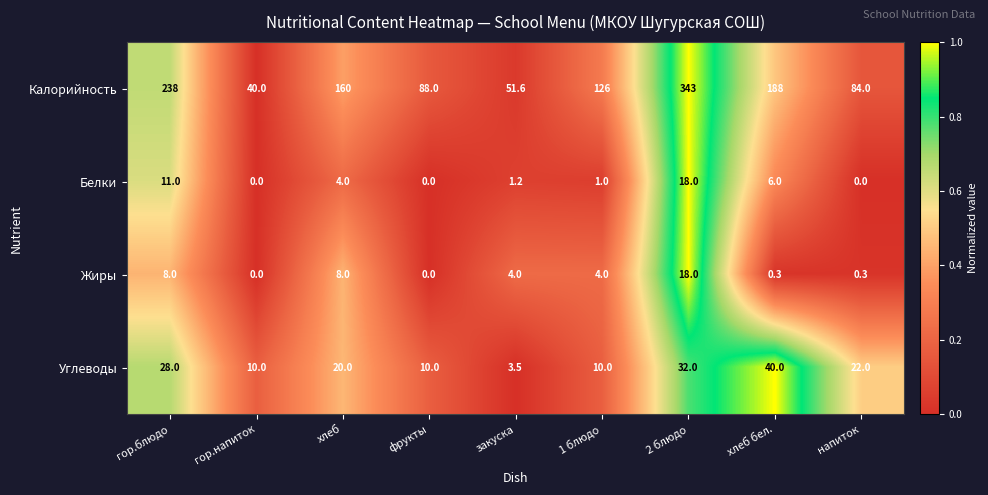

Which series has the largest range (max minus min)?

Калорийность